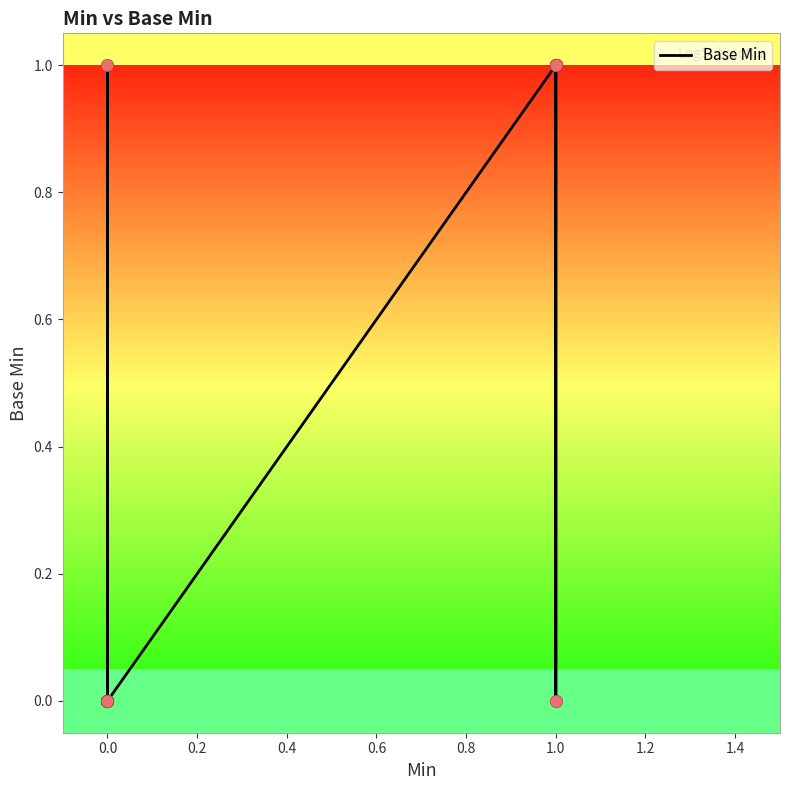

Between 1.0 and 0.0, which is larger?

1.0